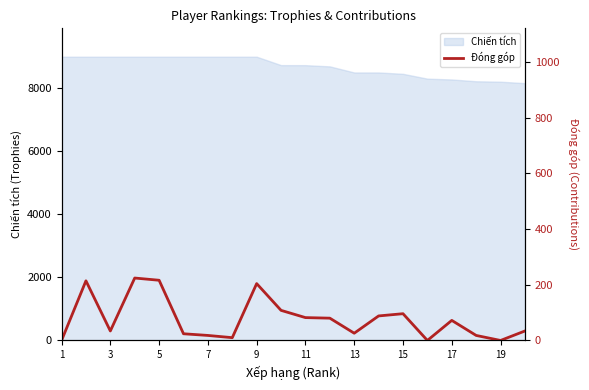

What is the minimum value for Chiến tích?

8161